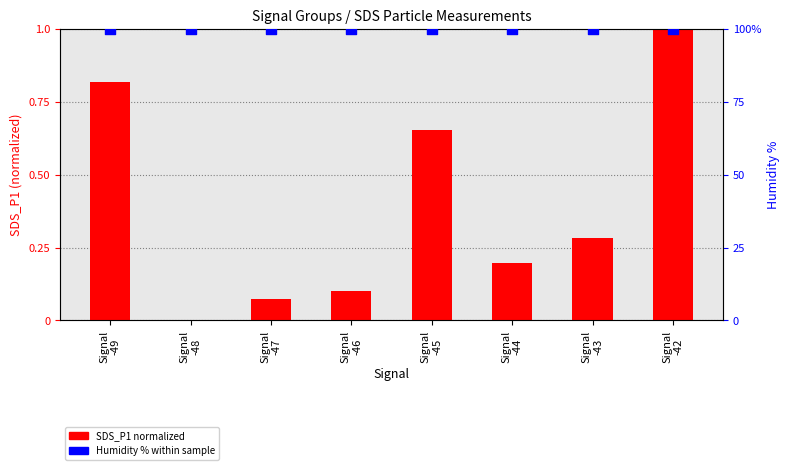

Which series has the largest Y range (max minus min)?

SDS_P1 (normalized)